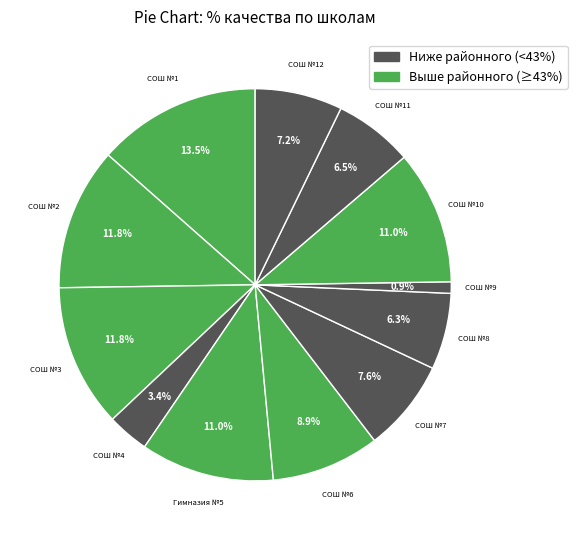

How many slices are in this pie chart?

12